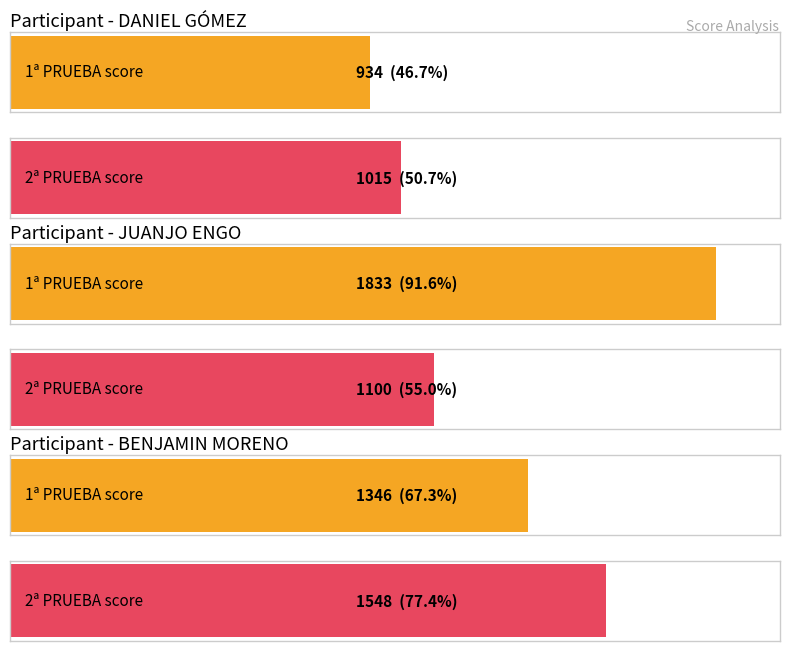

Rank the series by their maximum value, from lowest to highest.

DANIEL GÓMEZ, BENJAMIN MORENO, JUANJO ENGO